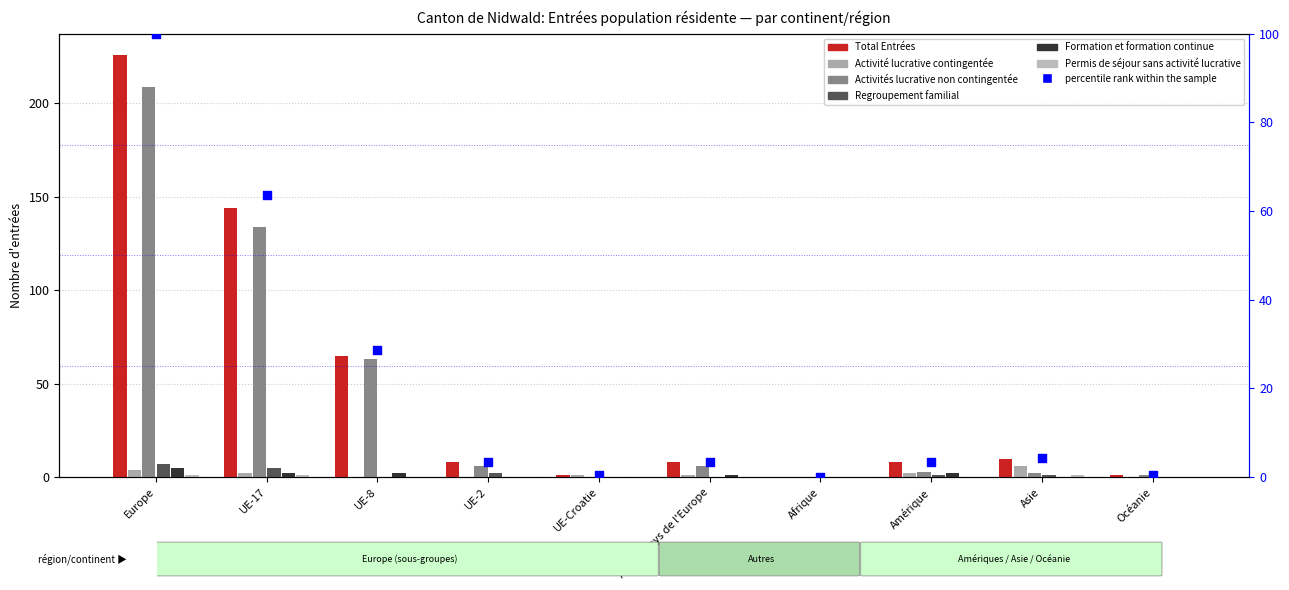

Which series has the largest Y range (max minus min)?

Total Entrées